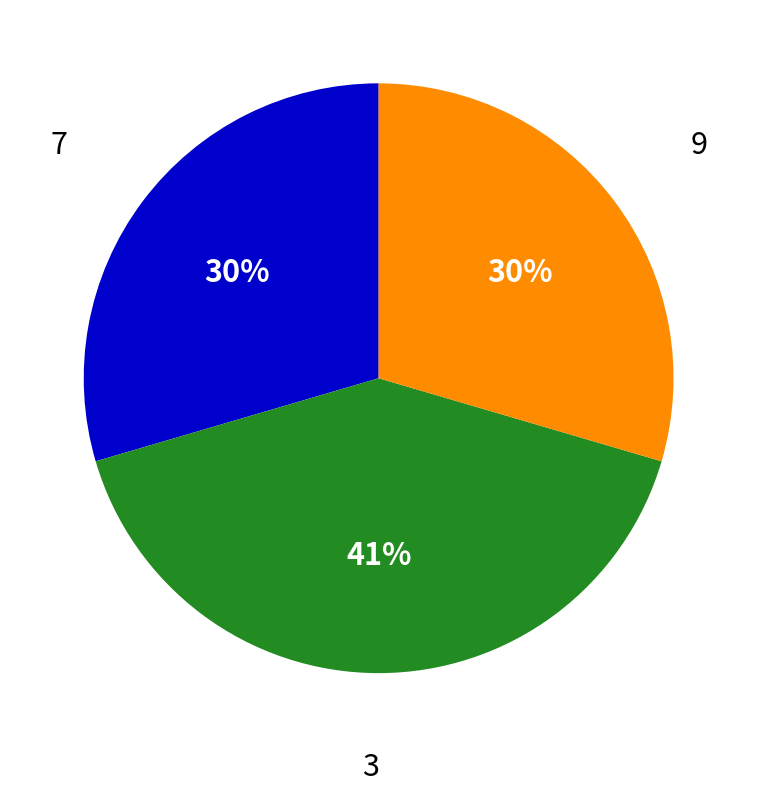

Is there any slice that represents more than half of the pie?

No